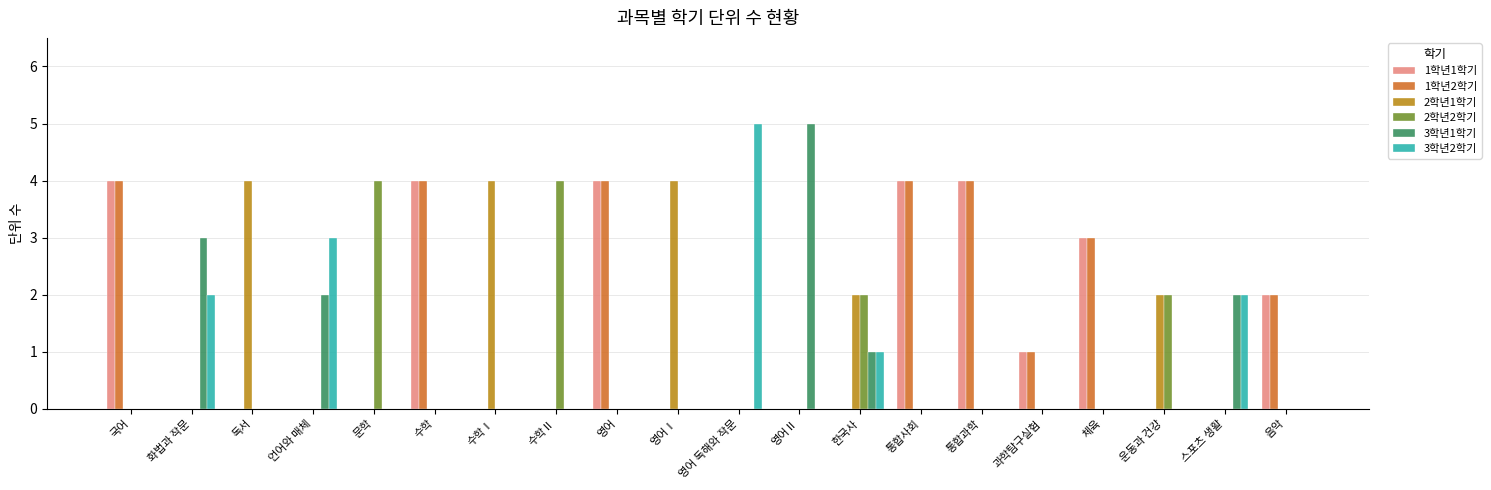

Does the chart contain stacked bars?

No